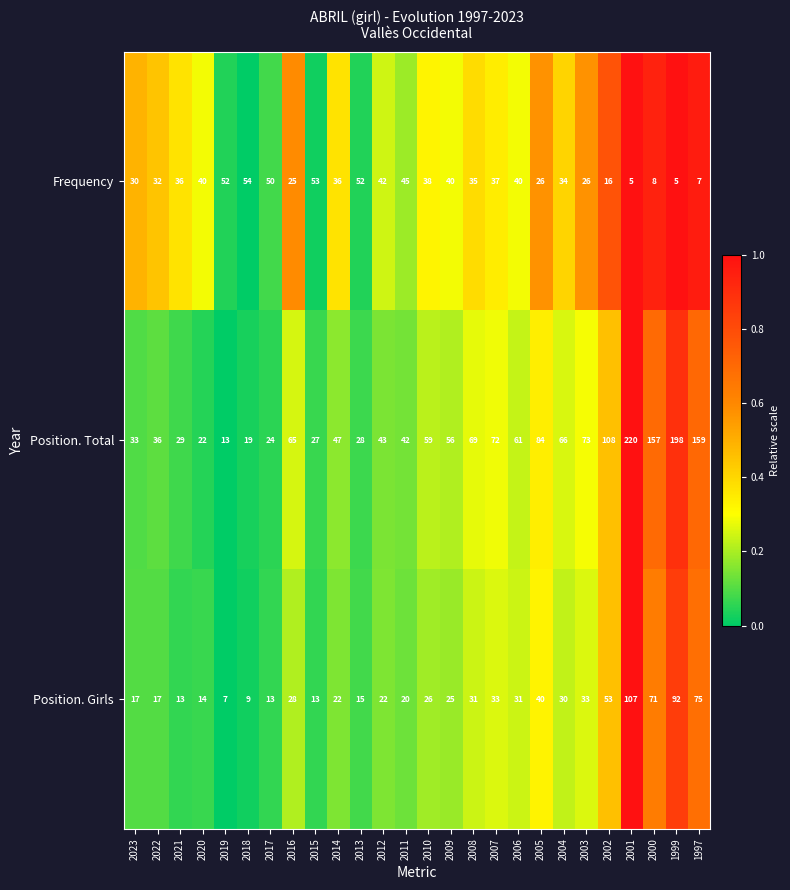

What is the maximum value shown in the chart?

220